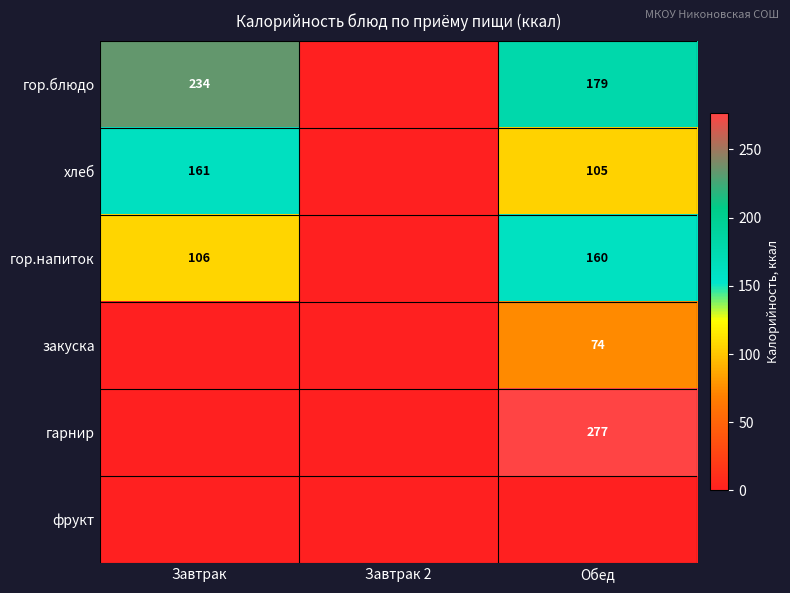

The хлеб series shows 282 at Завтрак. True or false?

False